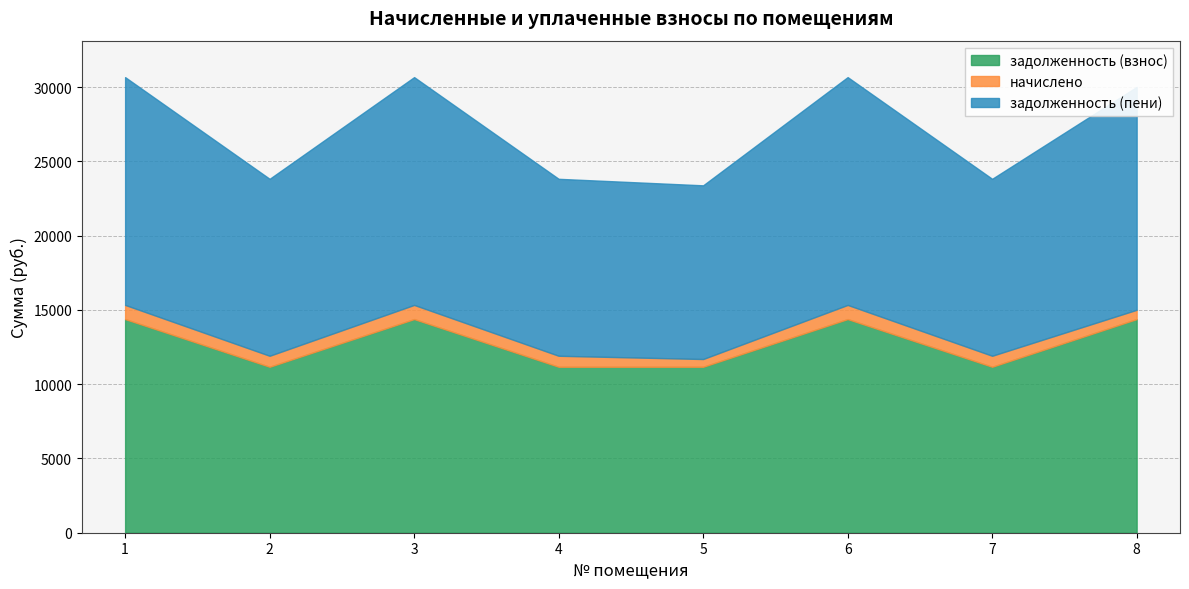

Reading left to right, transcribe all the data shown in this chart.

задолженность (взнос): 14380.8	11170.8	14380.8	11170.8	11170.8	14380.8	11170.8	14380.8
начислено: 952.6	740.0	952.6	740.0	520.9	952.6	740.0	624.0
задолженность (пени): 15333.4	11910.8	15333.4	11910.8	11691.7	15333.4	11910.8	15004.8